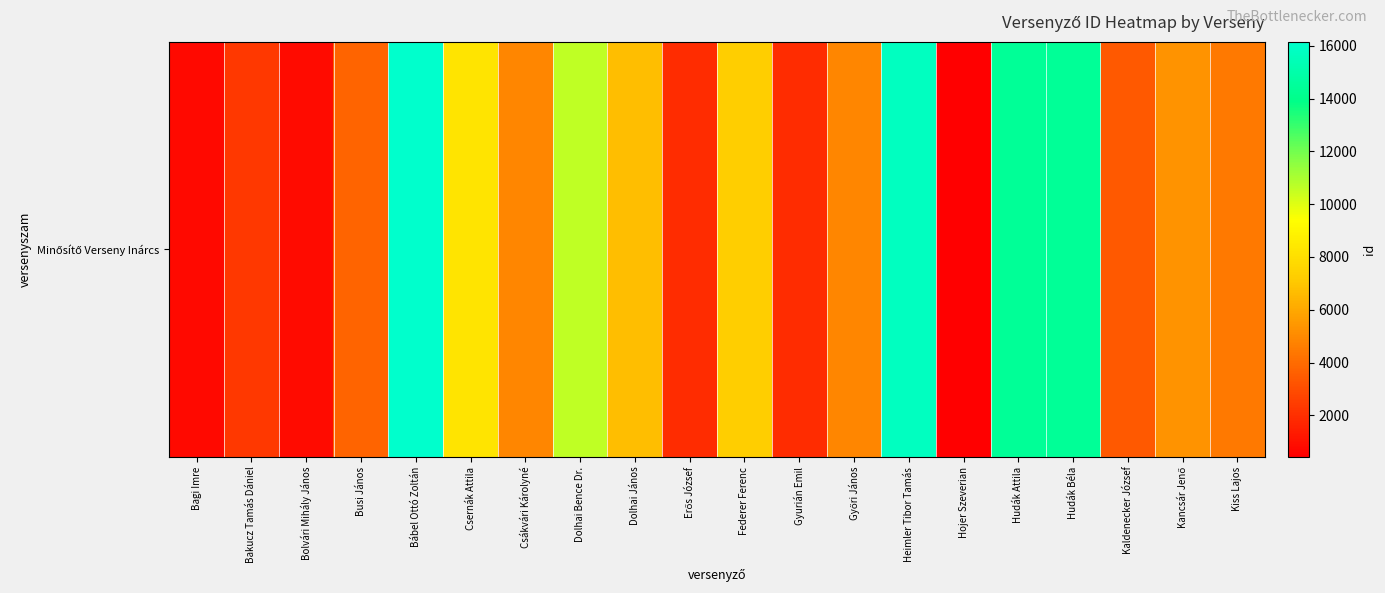

What is the approximate value at Dolhai Bence Dr.?

10588